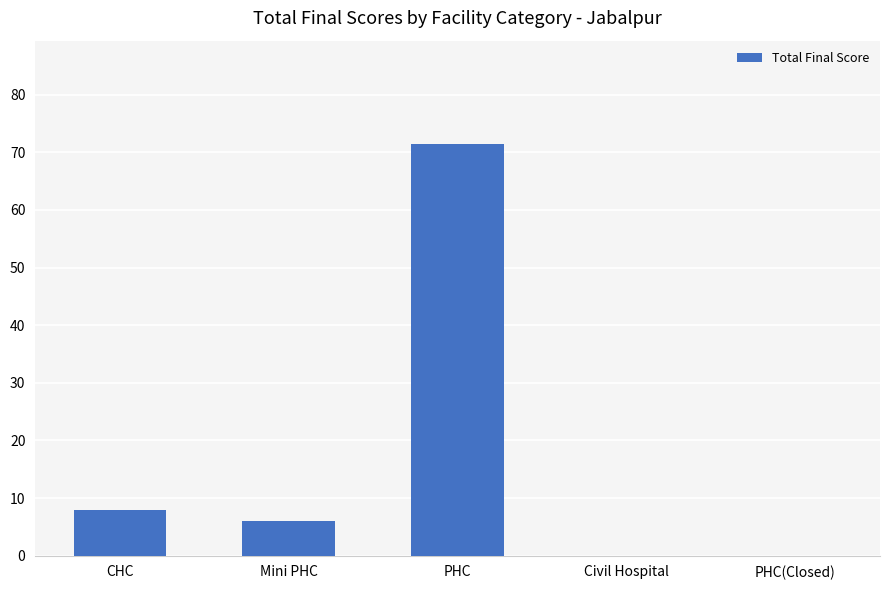

What is the sum of the values at PHC and CHC?

79.5